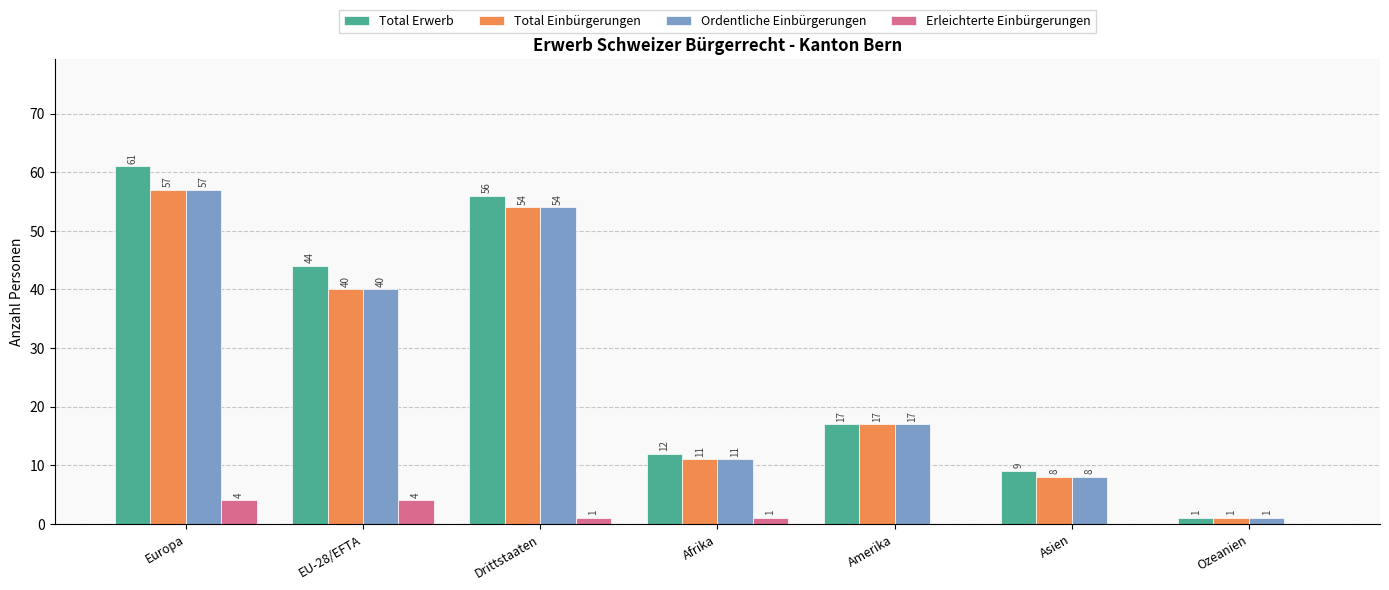

Are the bars grouped side by side (vs. stacked)?

Yes